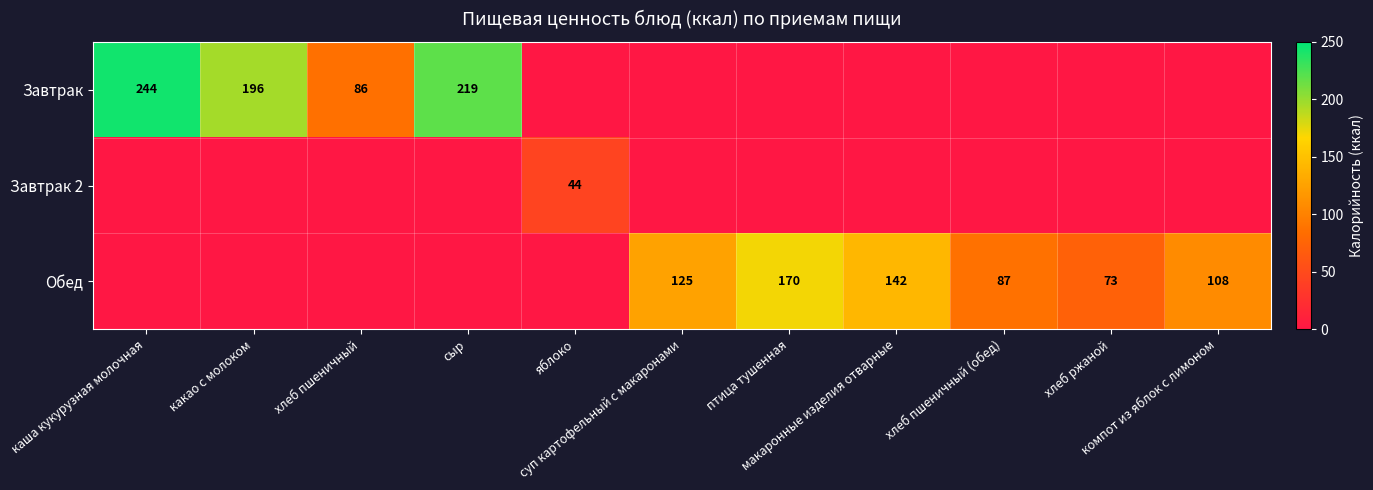

At яблоко, list the series in order from smallest to largest.

Завтрак, Обед, Завтрак 2